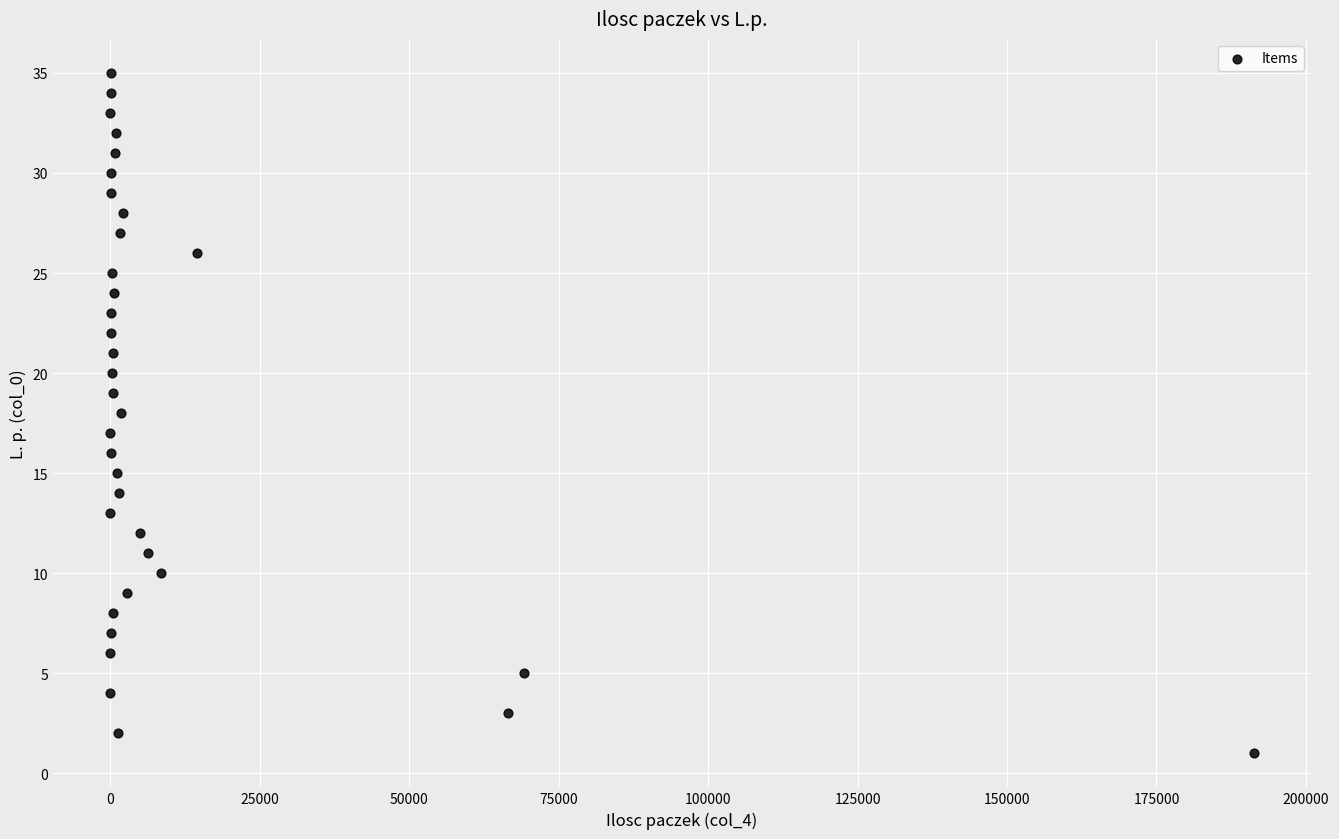

What is the range of Y values (max minus min)?

34